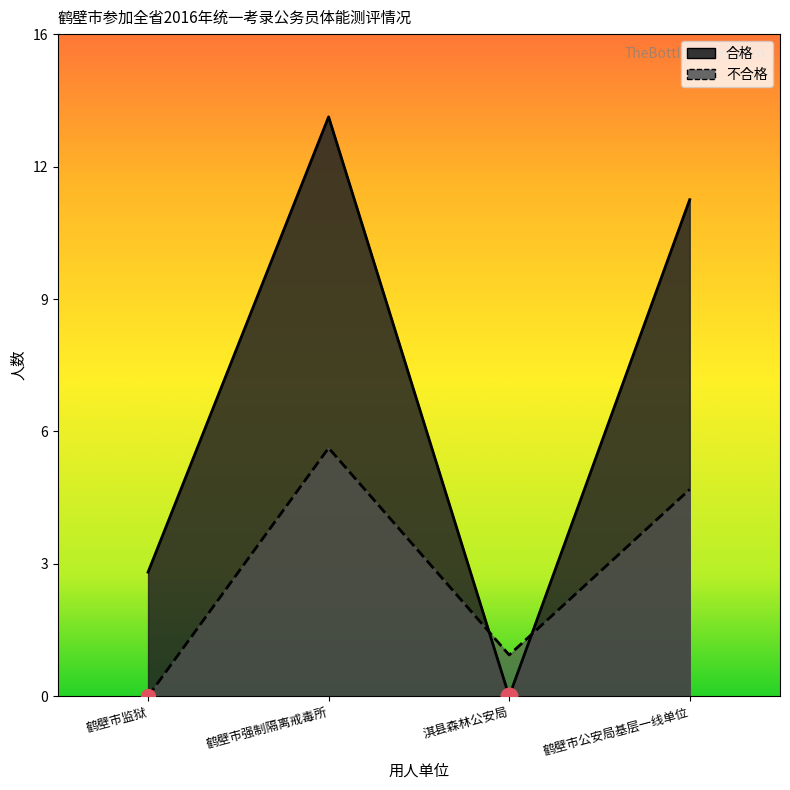

Between 淇县森林公安局 and 鹤壁市公安局基层一线单位, which series saw the biggest shift?

合格